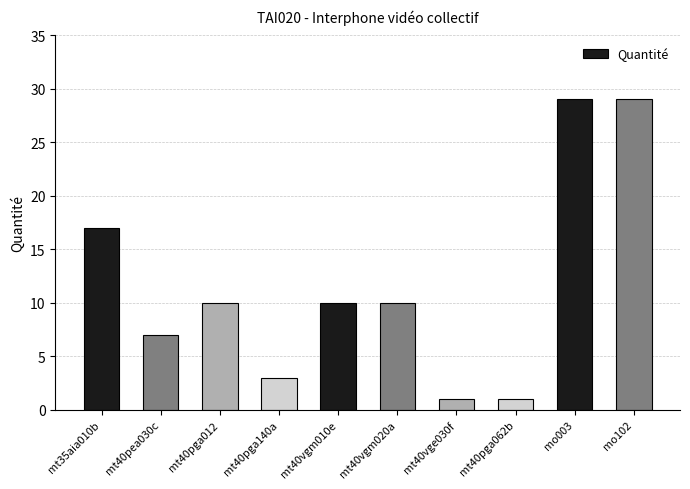

What is the value of the 8th bar from the left?

1.0